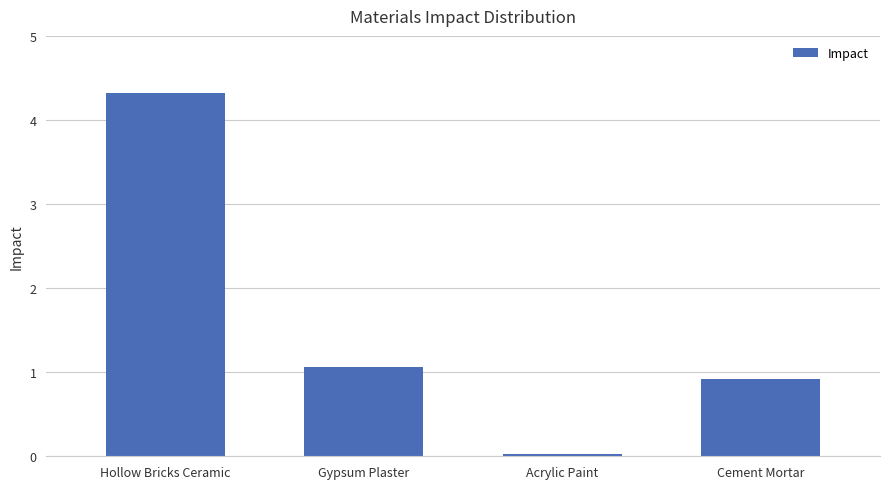

How many values are below 1?

2